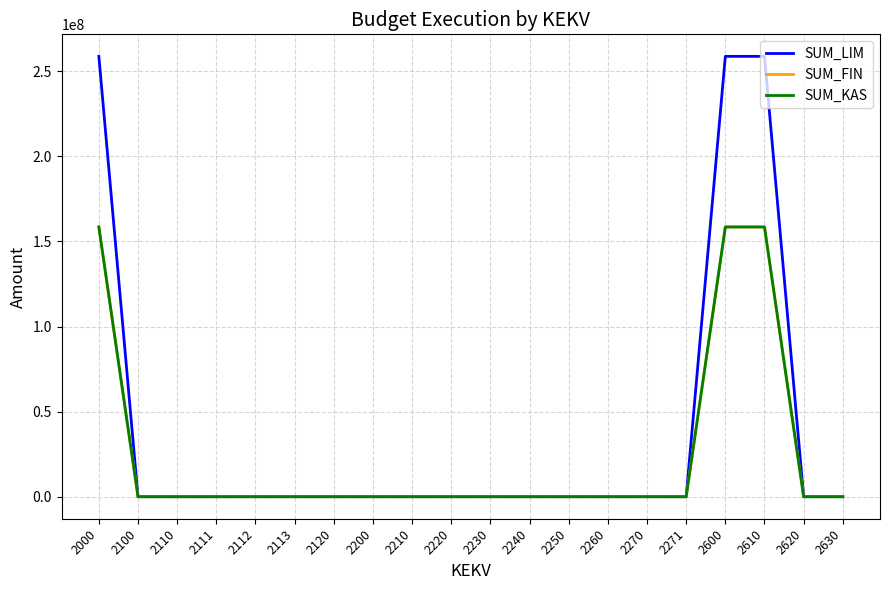

Does the chart have visible grid lines?

Yes